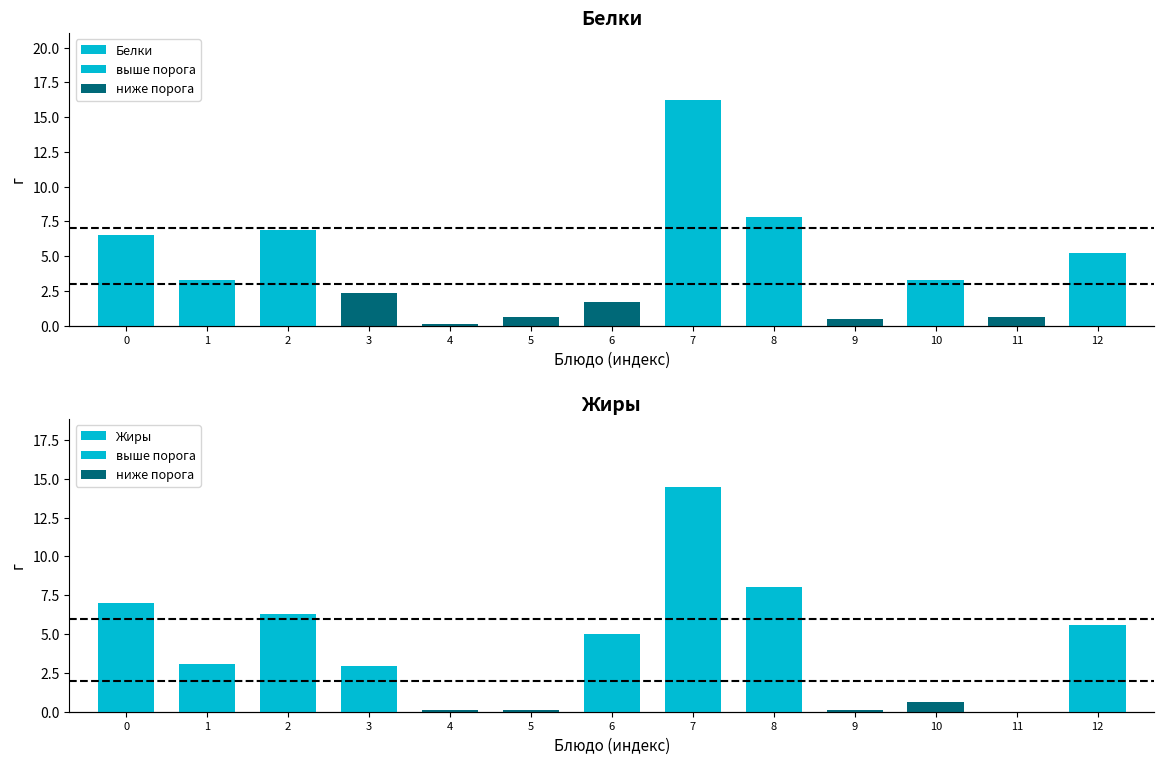

Reading left to right, list all the values displayed in this chart.

Белки: 0=6.5	1=3.3	2=6.9	3=2.3	4=0.1	5=0.6	6=1.7	7=16.2	8=7.8	9=0.5	10=3.3	11=0.6	12=5.2
Жиры: 0=7.0	1=3.1	2=6.3	3=3.0	4=0.1	5=0.1	6=5.0	7=14.5	8=8.0	9=0.1	10=0.6	11=0.0	12=5.6